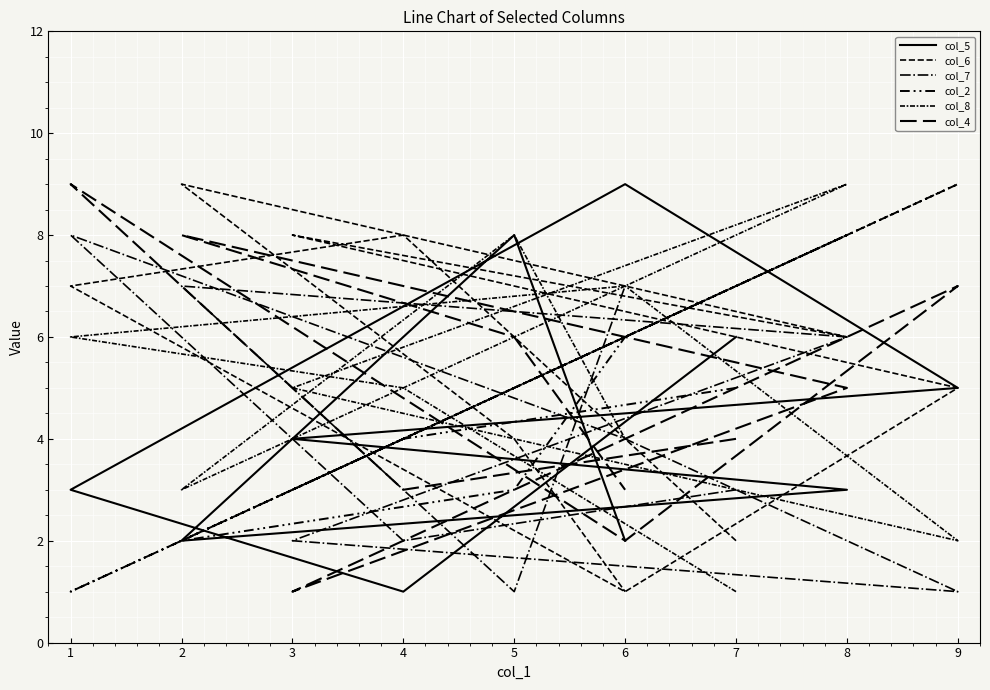

What is the lowest value of the col_8 series?

1